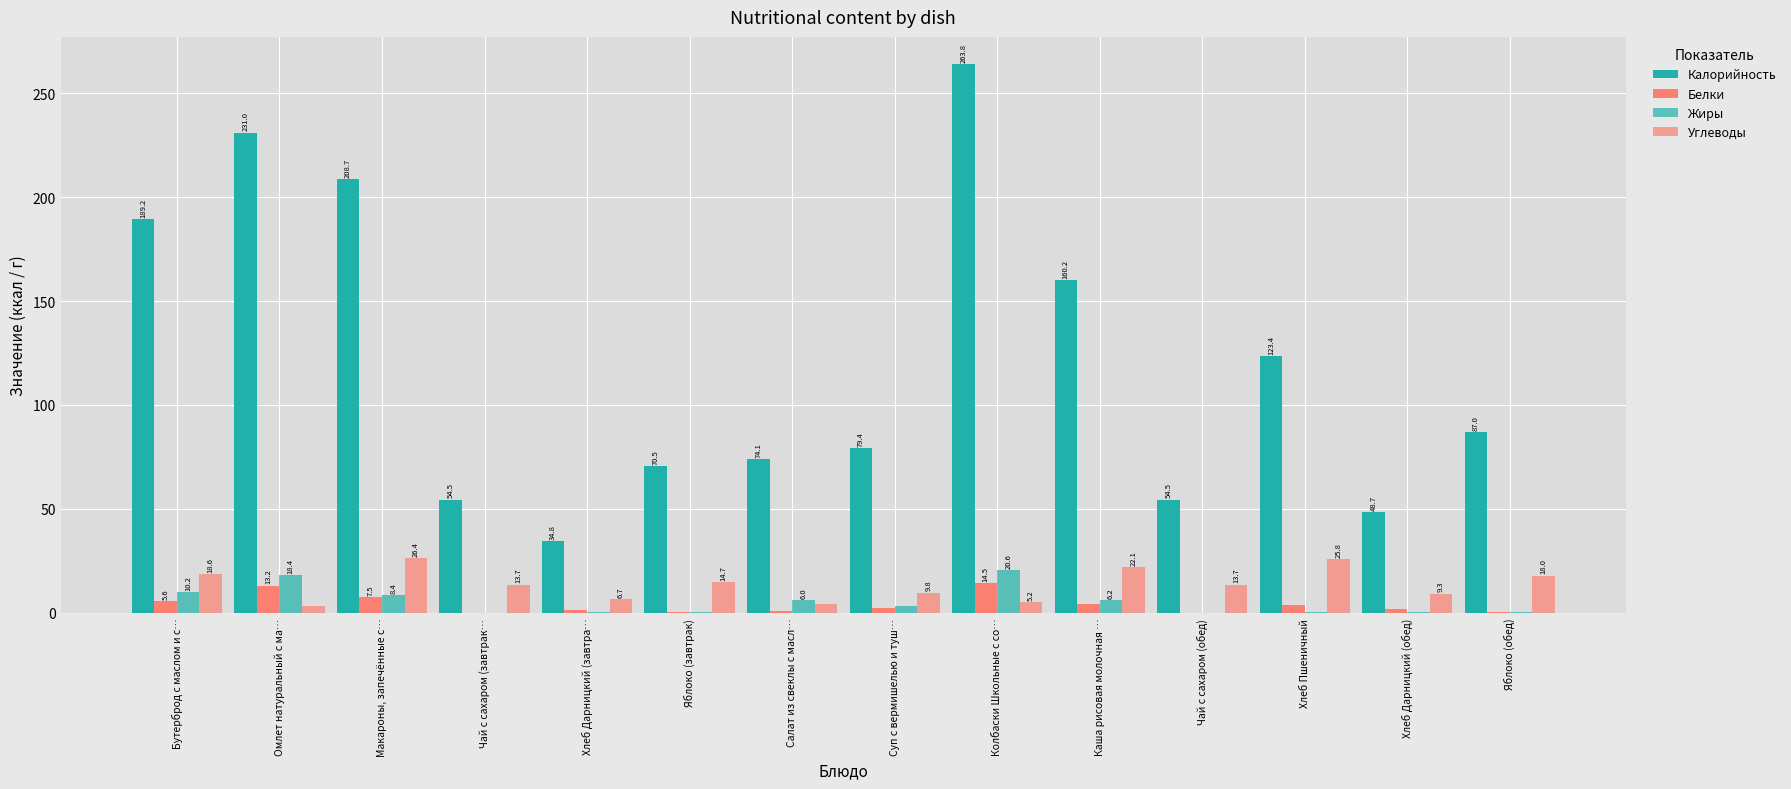

How many series are shown in this chart?

4